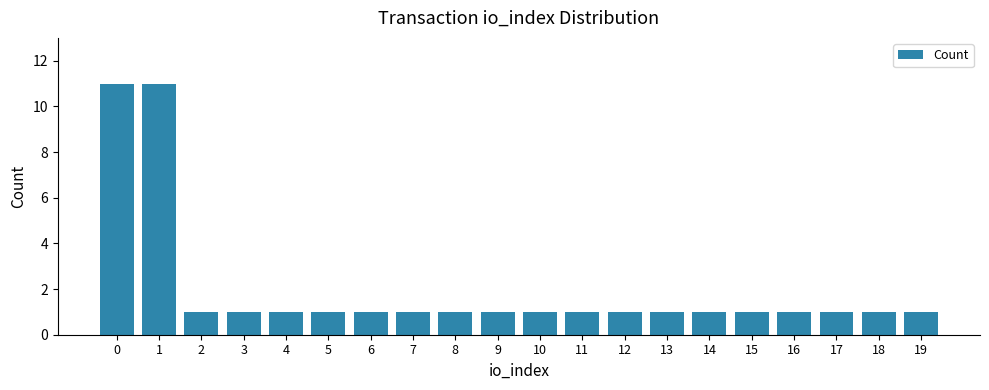

Are the bars horizontal?

No